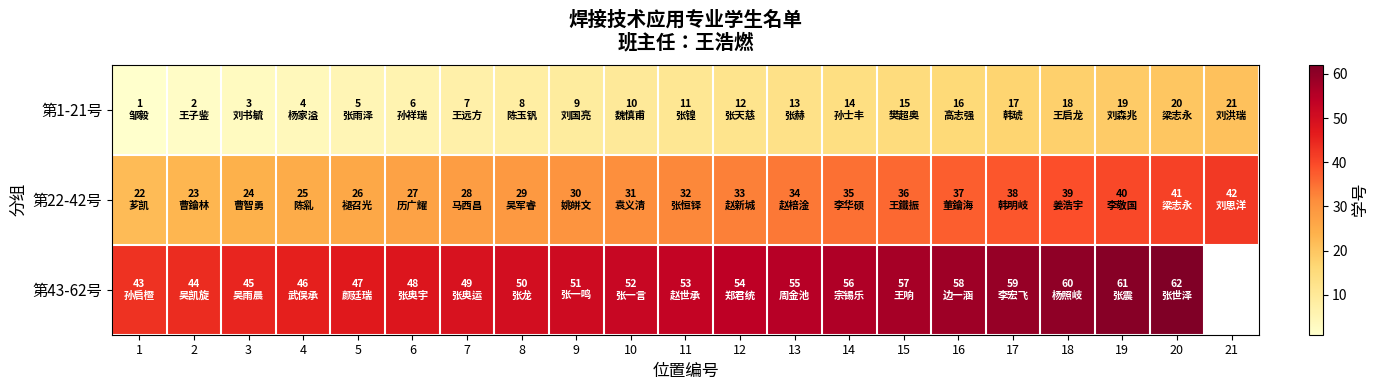

How many values in the 第22-42号 series are below 32?

10